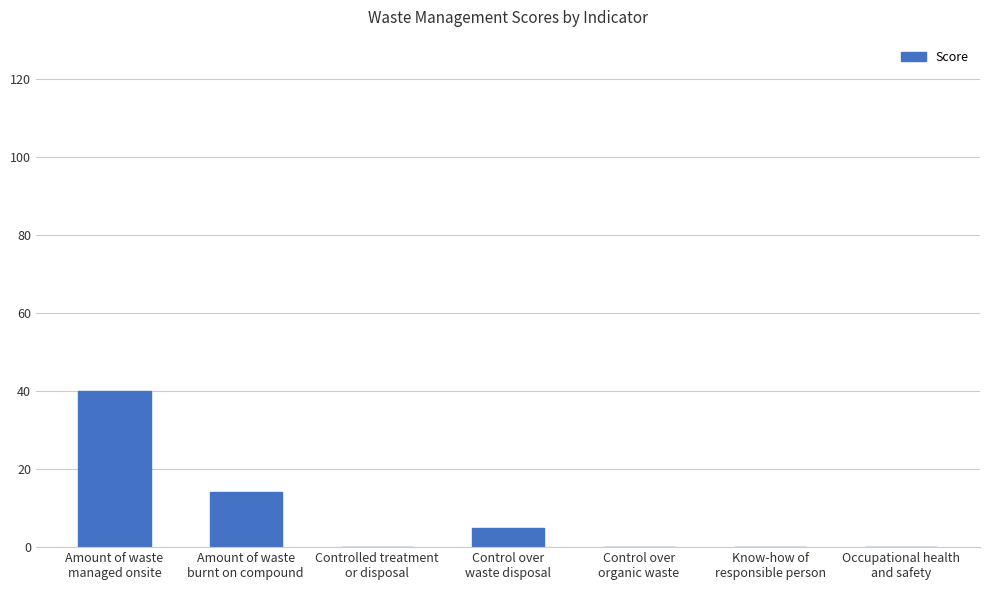

Reading left to right, list all the values displayed in this chart.

40	14	0	5	0	0	0